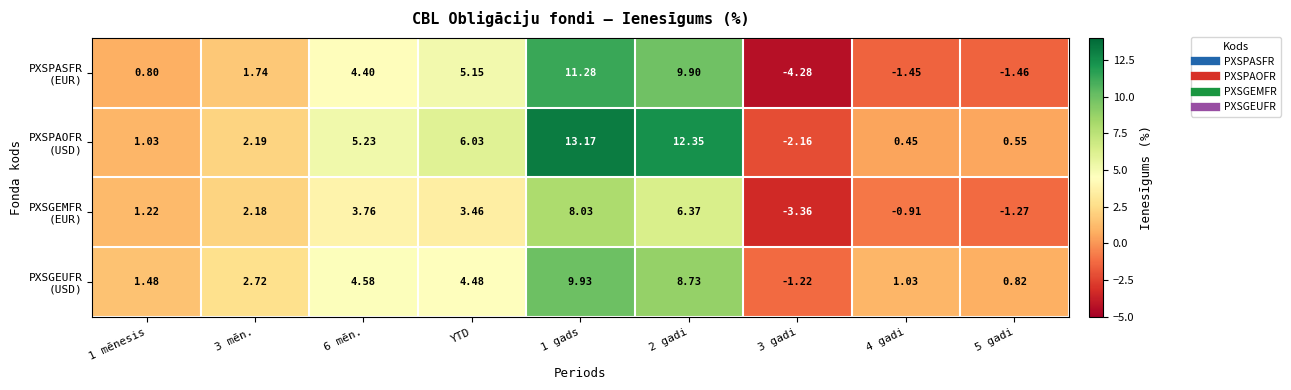

At which category is the sum across all series the highest?

1 gads